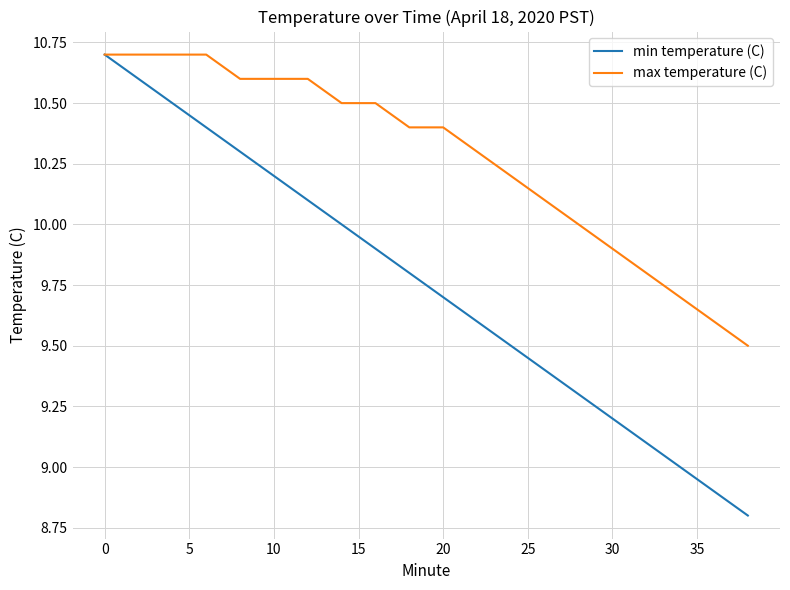

What is the greatest value displayed?

10.7